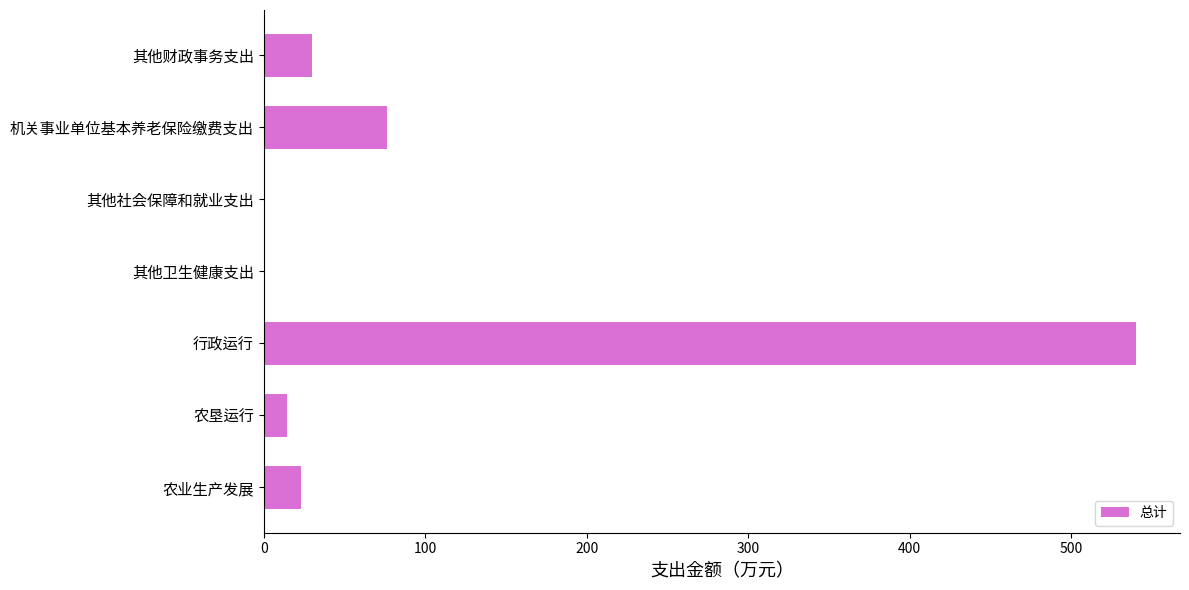

Which label corresponds to the largest value in the chart?

行政运行